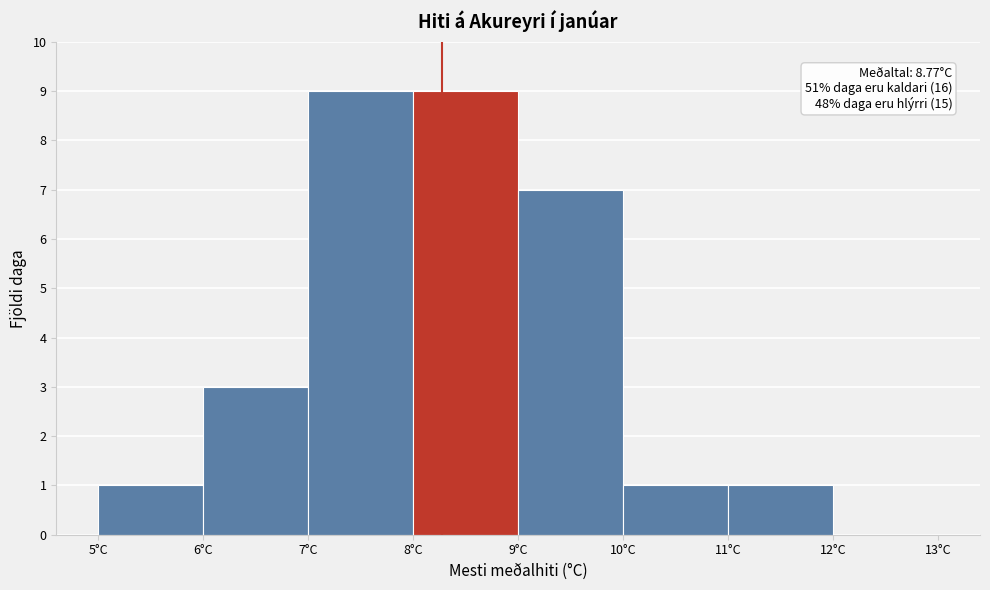

Reading right to left, transcribe all the data shown in this chart.

12°C=0	11°C=1	10°C=1	9°C=7	8°C=9	7°C=9	6°C=3	5°C=1